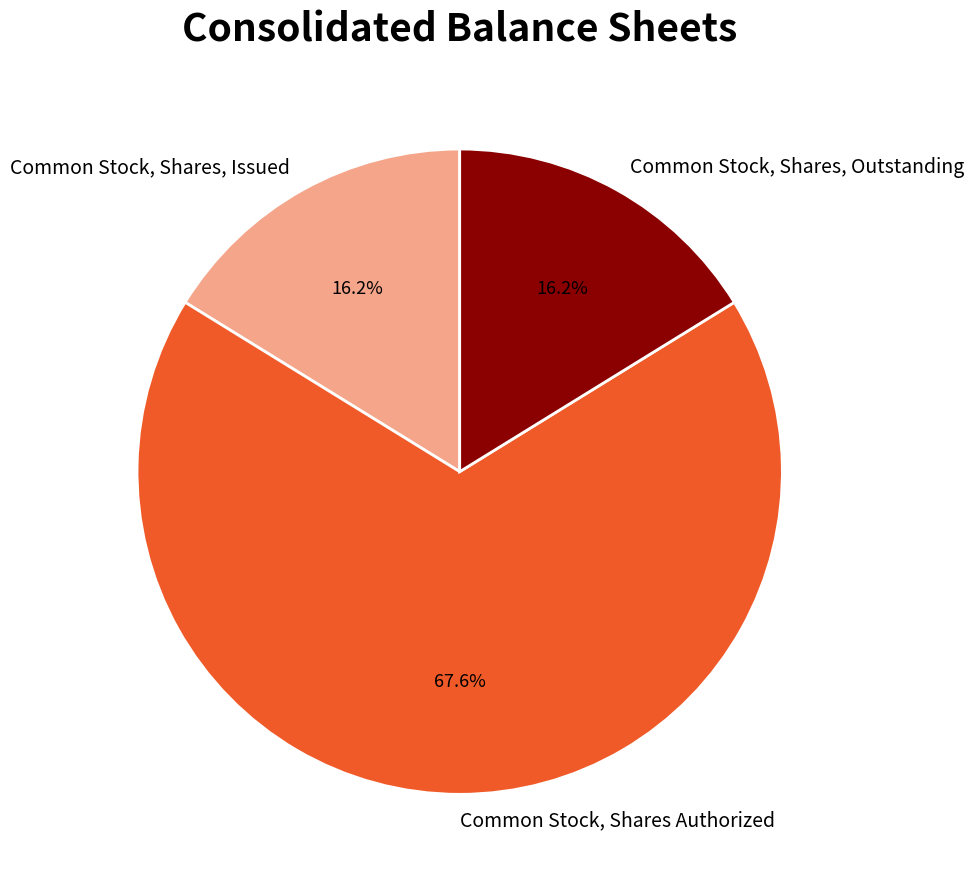

Count the number of slices in the pie.

3